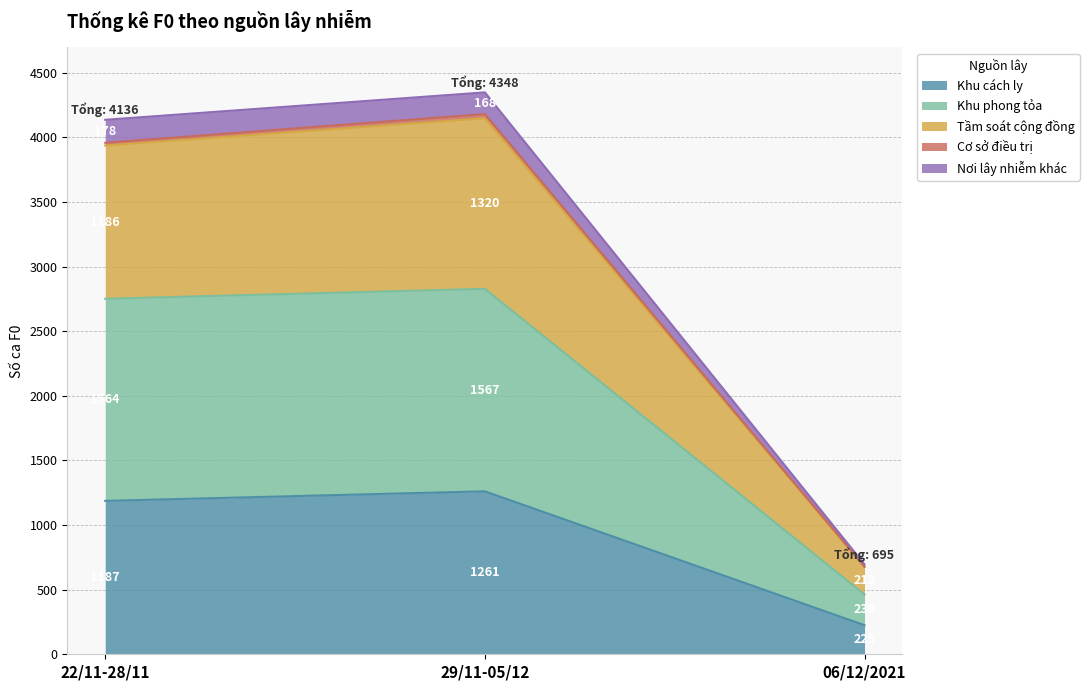

What is the total value across all series at 29/11-05/12?

4348